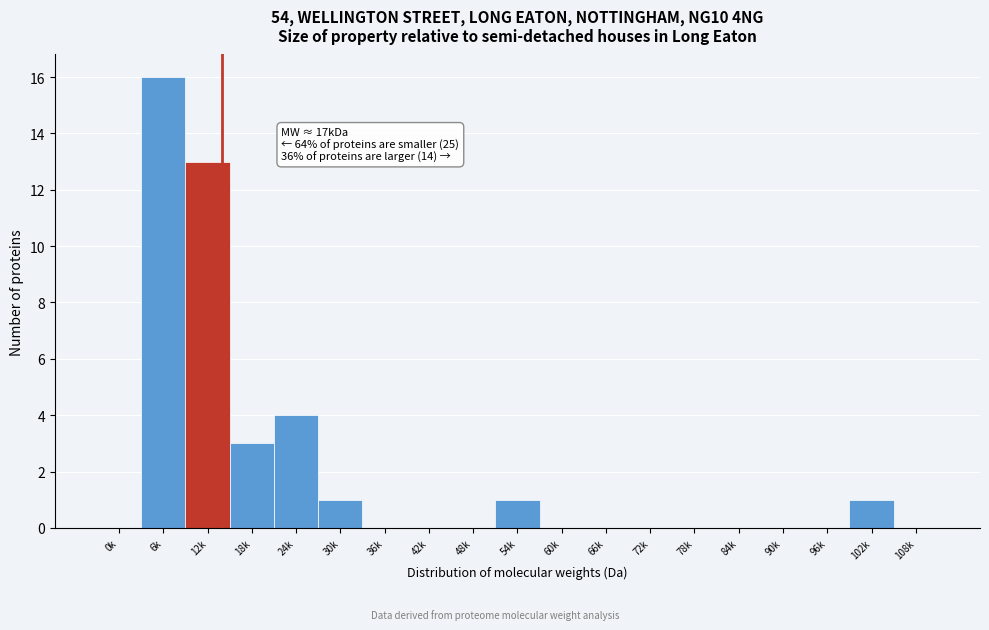

Reading left to right, extract all data points from this chart.

0k=0	6k=16	12k=13	18k=3	24k=4	30k=1	36k=0	42k=0	48k=0	54k=1	60k=0	66k=0	72k=0	78k=0	84k=0	90k=0	96k=0	102k=1	108k=0